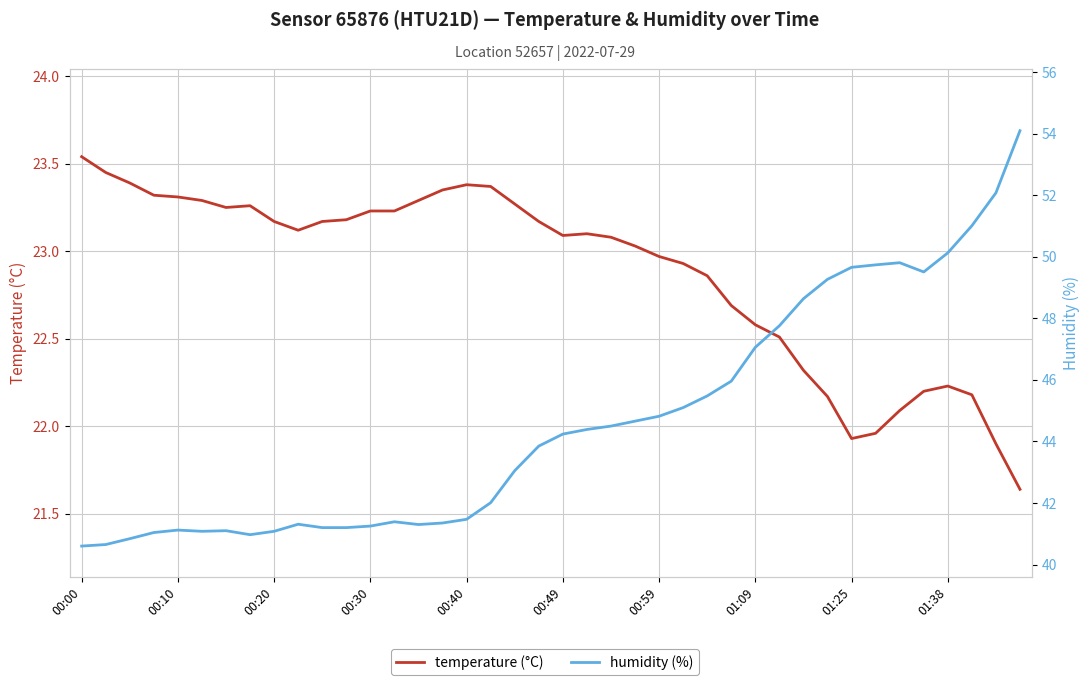

Read the humidity (%) value at 17.

42.0